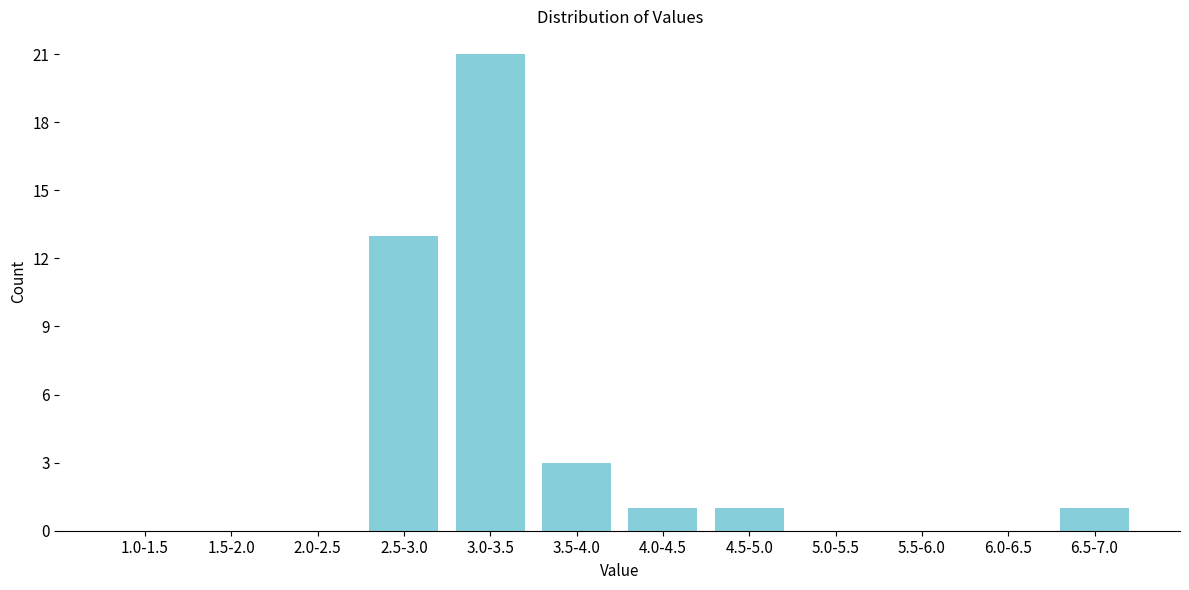

Reading right to left, list all the values displayed in this chart.

6.5-7.0=1	6.0-6.5=0	5.5-6.0=0	5.0-5.5=0	4.5-5.0=1	4.0-4.5=1	3.5-4.0=3	3.0-3.5=21	2.5-3.0=13	2.0-2.5=0	1.5-2.0=0	1.0-1.5=0